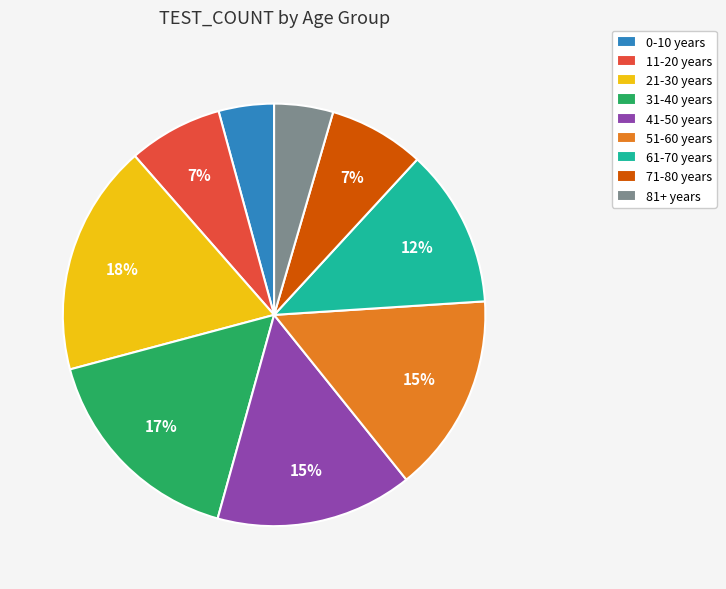

Is there any slice that represents more than half of the pie?

No